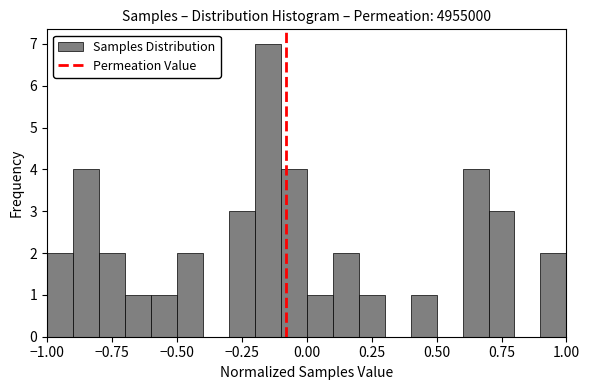

Around what value on the x-axis is the tallest bar? Give the approximate position of its centre, as read against the axis.

-0.15